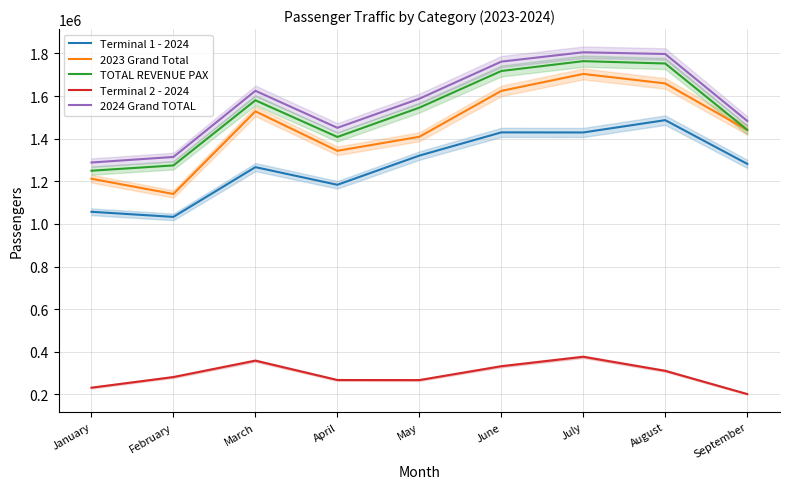

At which category does 2024 Grand TOTAL reach its first local peak?

March